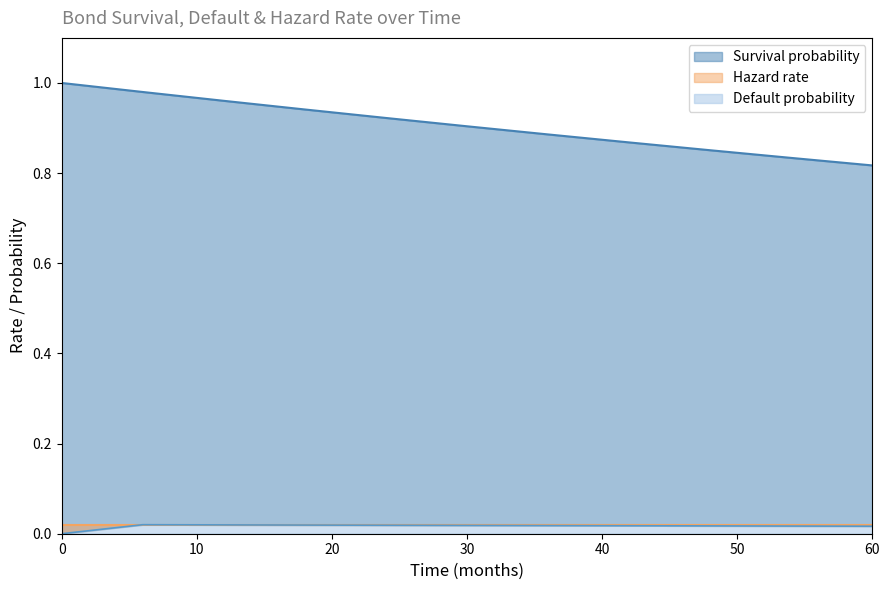

Which has a higher value, 6 or 54?

6